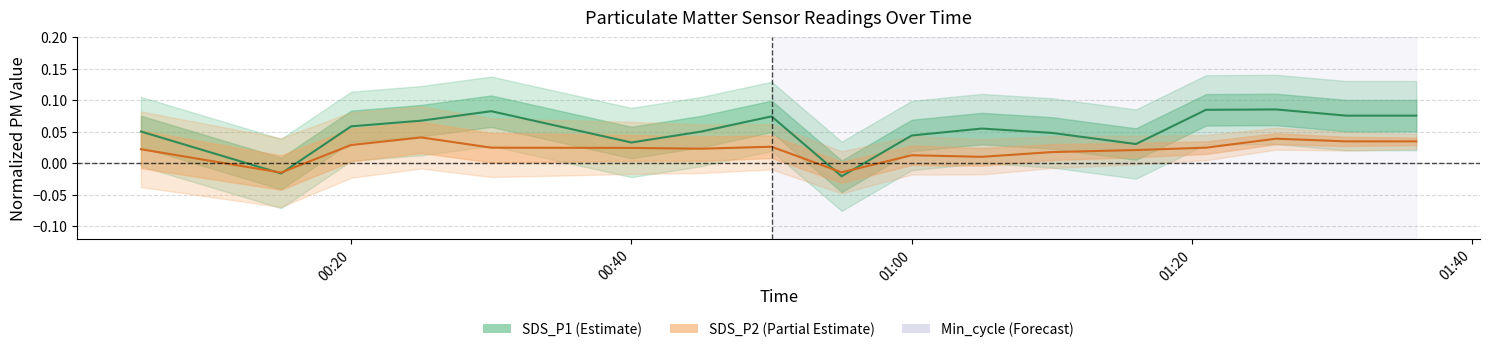

Reading left to right, transcribe all the data shown in this chart.

SDS_P1: 0.1	0.0	-0.0	0.1	0.1	0.1	0.1	0.0	0.1	0.1	-0.0	0.0	0.1	0.0	0.0	0.1	0.1	0.1	0.1
SDS_P2: 0.0	0.0	-0.0	0.0	0.0	0.0	0.0	0.0	0.0	0.0	-0.0	0.0	0.0	0.0	0.0	0.0	0.0	0.0	0.0